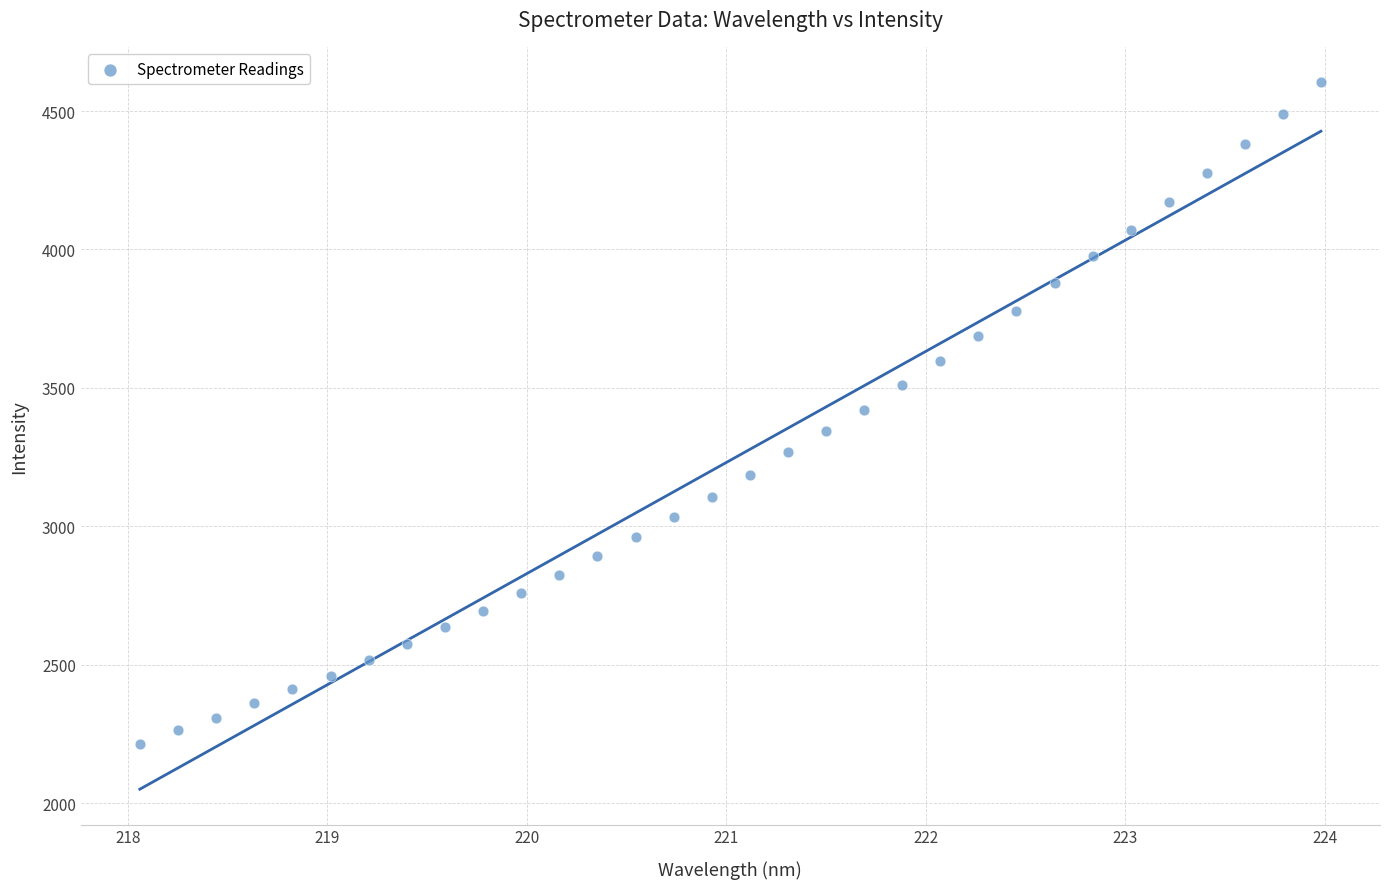

What is the range of Y values (max minus min)?

2390.3